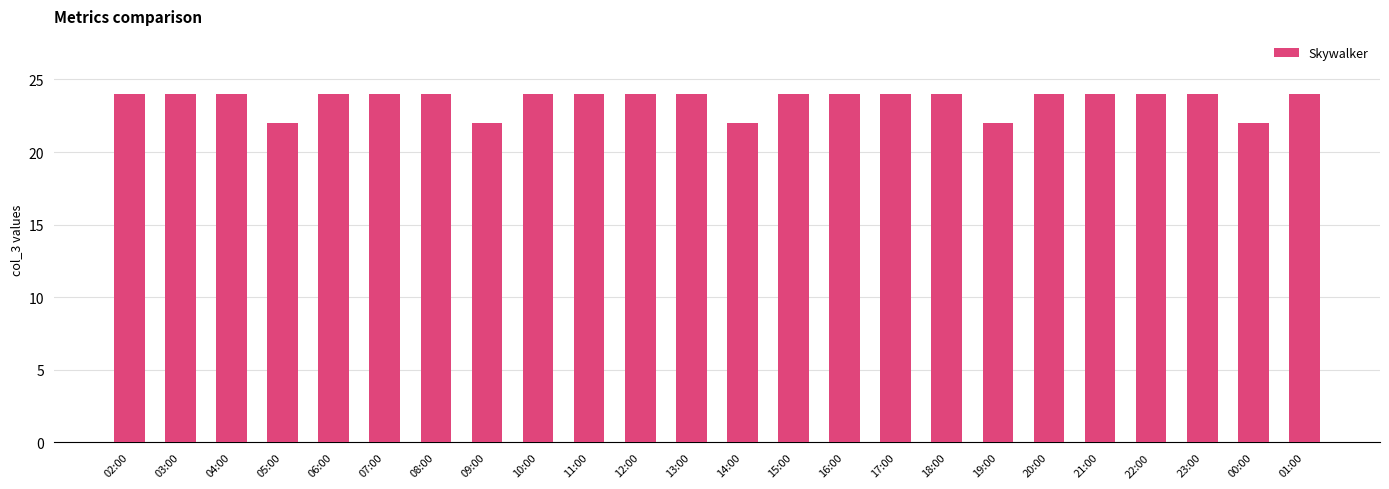

What is the ratio of the value at 22:00 to the value at 09:00?

1.1